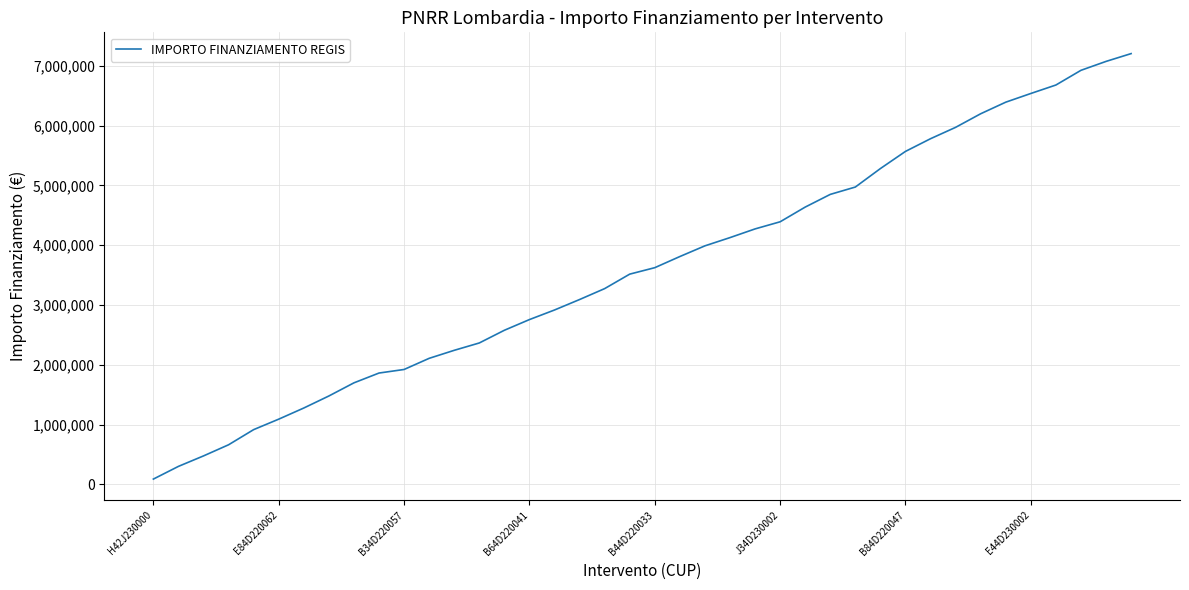

What is the greatest value displayed?

7205726.7